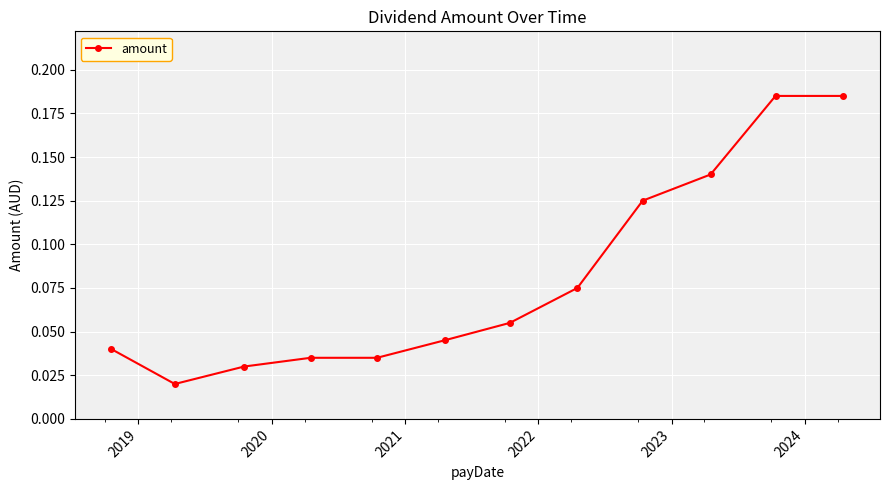

Count the values in the range 0 to 1.

12